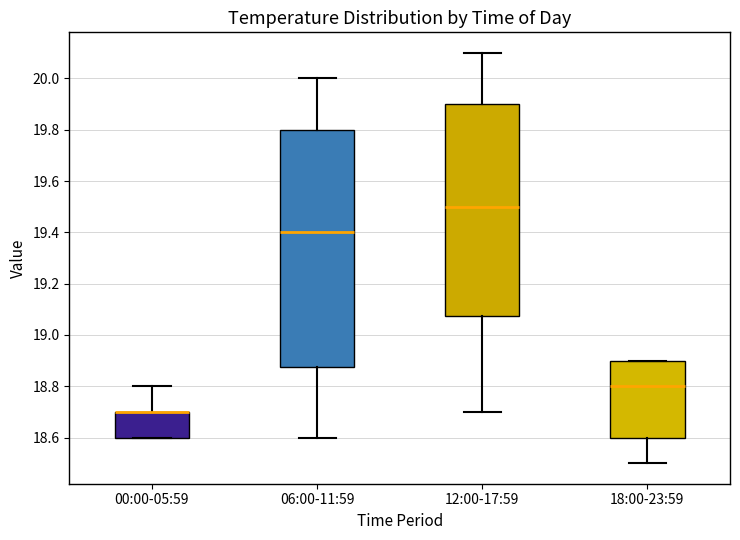

Reading left to right, transcribe this box plot: for each box, give where its median line is, the range the box spans, and where its two whiskers end, as read against the y-axis. The values are not printed on the chart, so give them approximately, as read against the axis.

00:00-05:59: median 18.70 (drawn on the box's upper edge), box 18.60 to 18.70, whiskers 18.60 to 18.80
06:00-11:59: median 19.40, box 18.88 to 19.80, whiskers 18.60 to 20.00
12:00-17:59: median 19.50, box 19.08 to 19.90, whiskers 18.70 to 20.10
18:00-23:59: median 18.80, box 18.60 to 18.90, whiskers 18.50 to 18.90